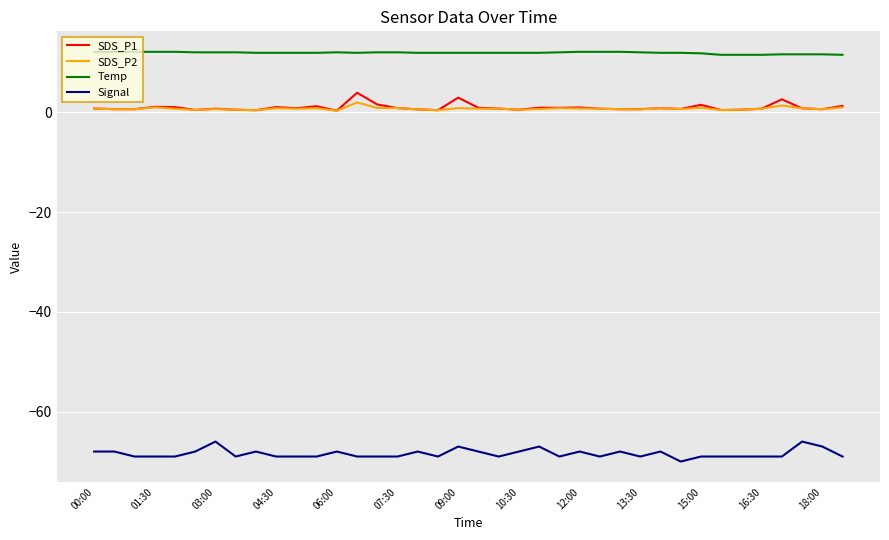

True or false: Temp and SDS_P2 cross at least once.

False